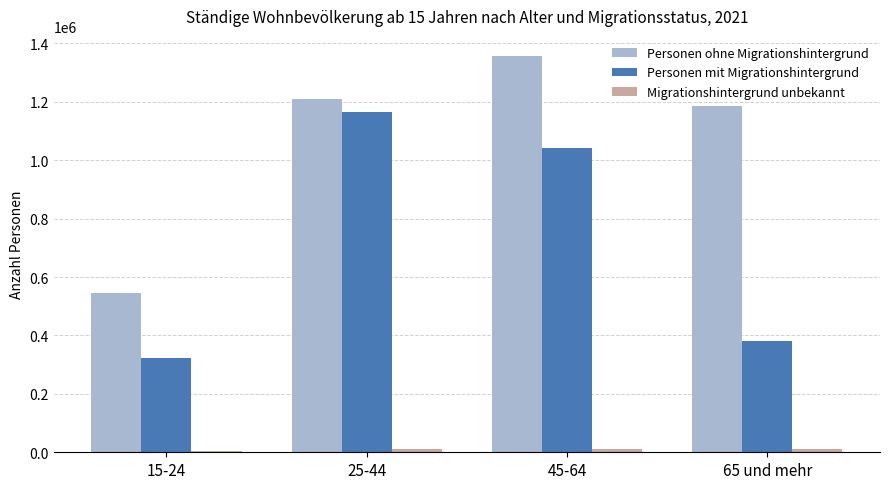

What is the difference between the maximum and minimum values in the Personen mit Migrationshintergrund series?

841223.8